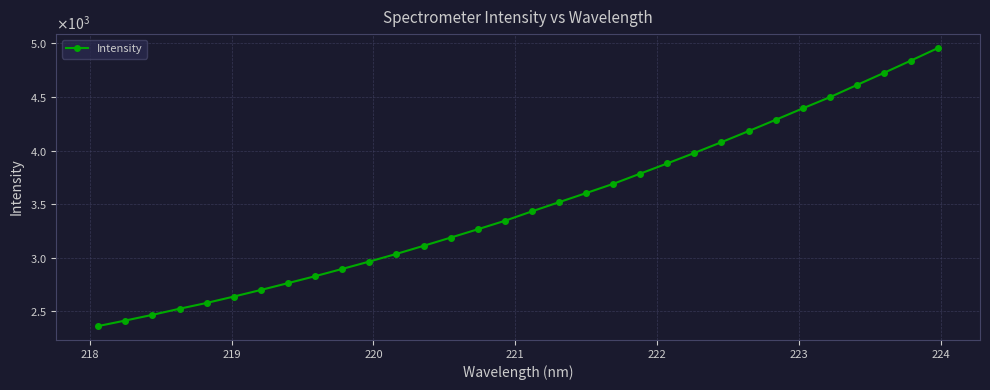

What is the difference between the maximum and minimum values?

2597.2